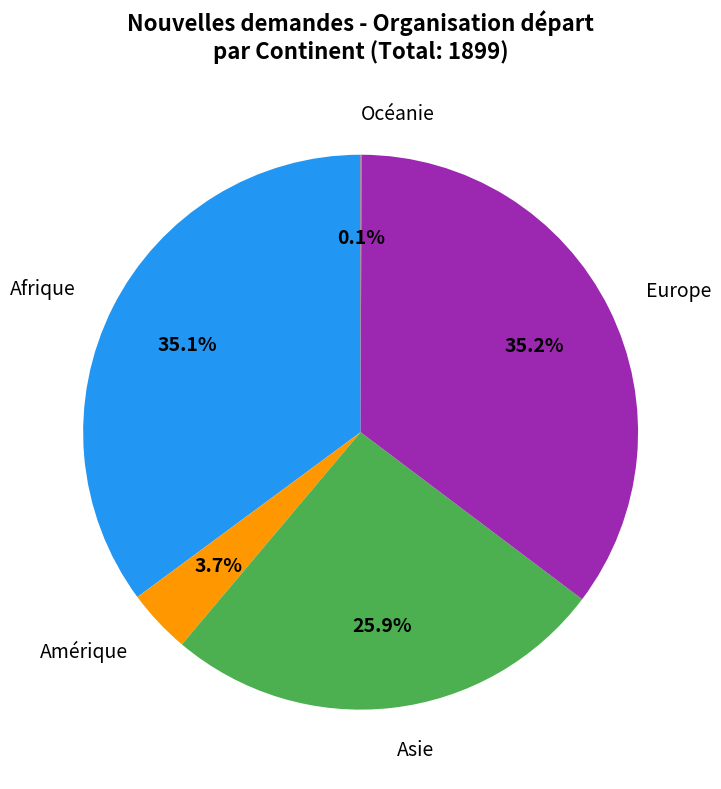

Is there any slice that represents more than half of the pie?

No